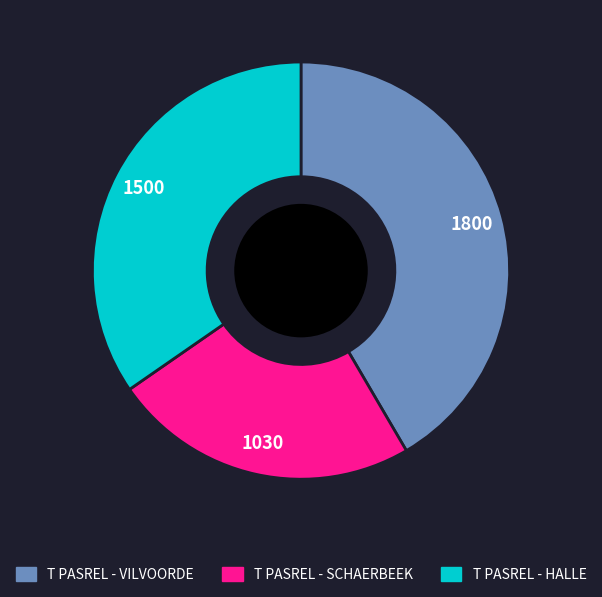

True or false: T PASREL - VILVOORDE accounts for 35% of the total.

False